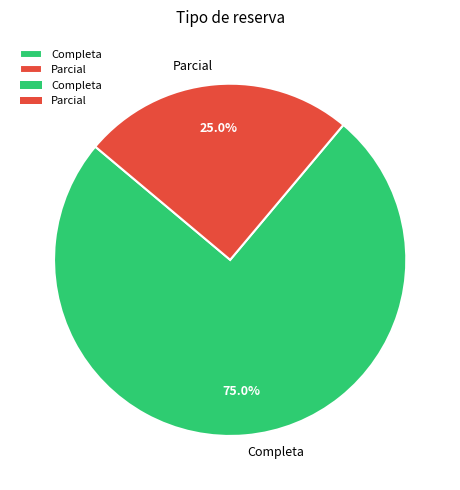

What is the majority slice?

Completa